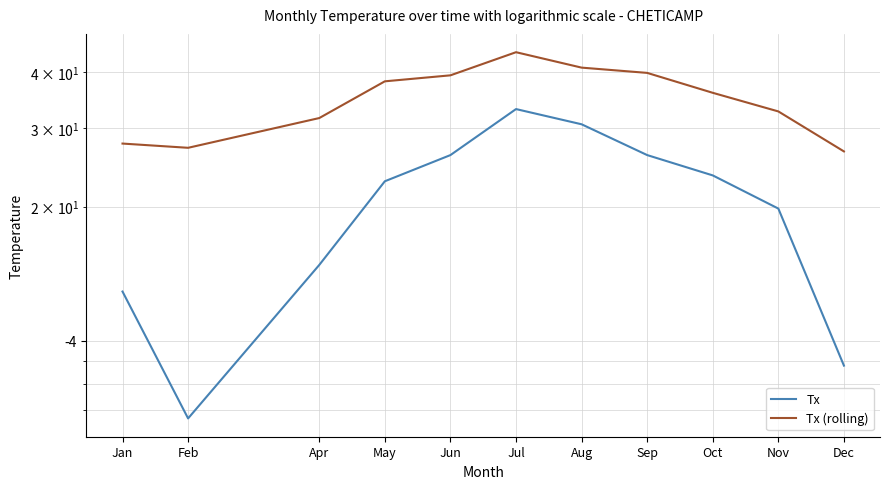

Which series has the widest spread of values?

Tx